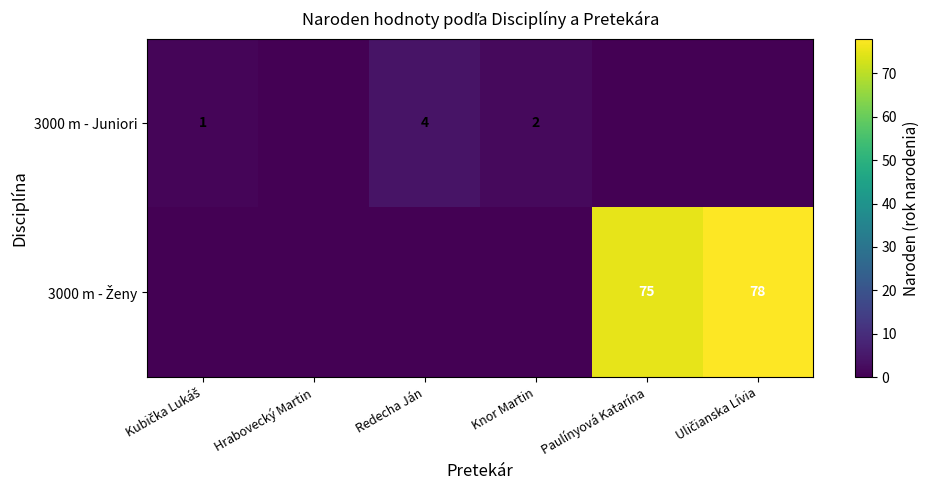

What is the spread (max minus min) of values at Knor Martin?

2